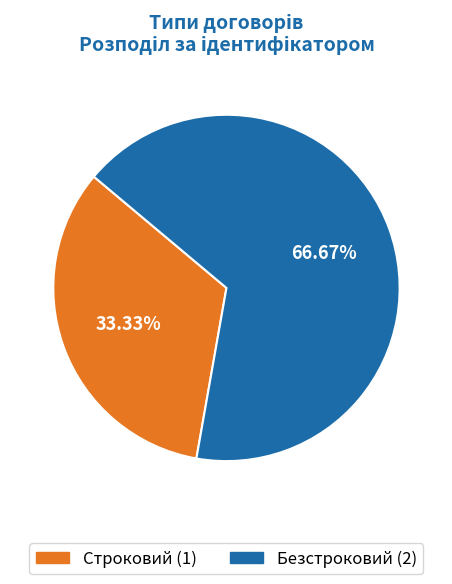

How many segments does this pie chart have?

2